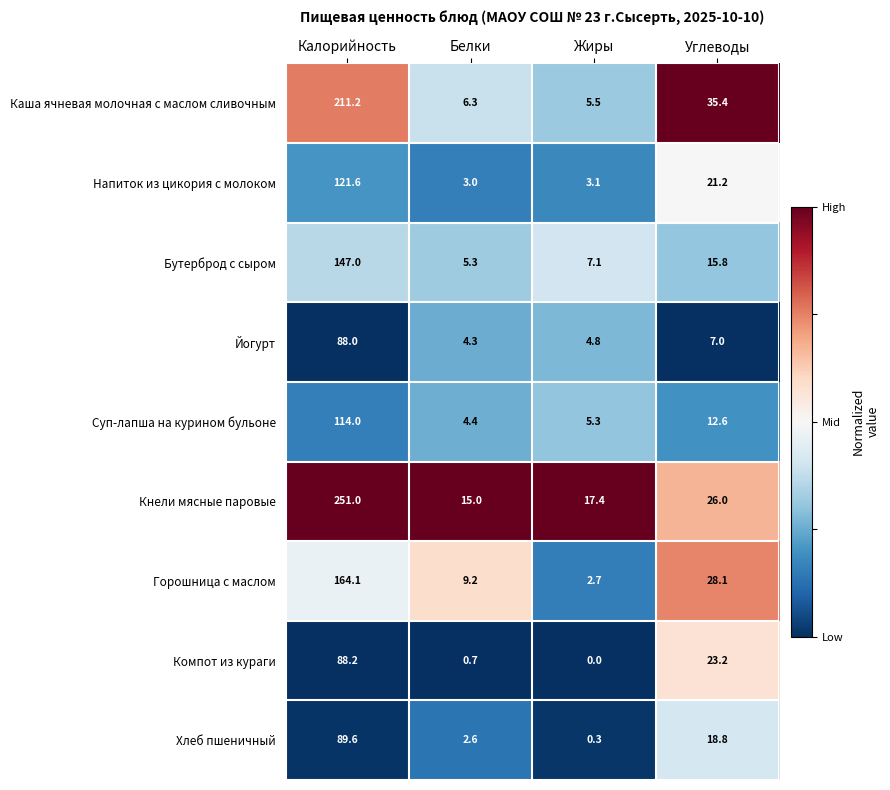

Which series has the largest total across all categories?

Кнели мясные паровые